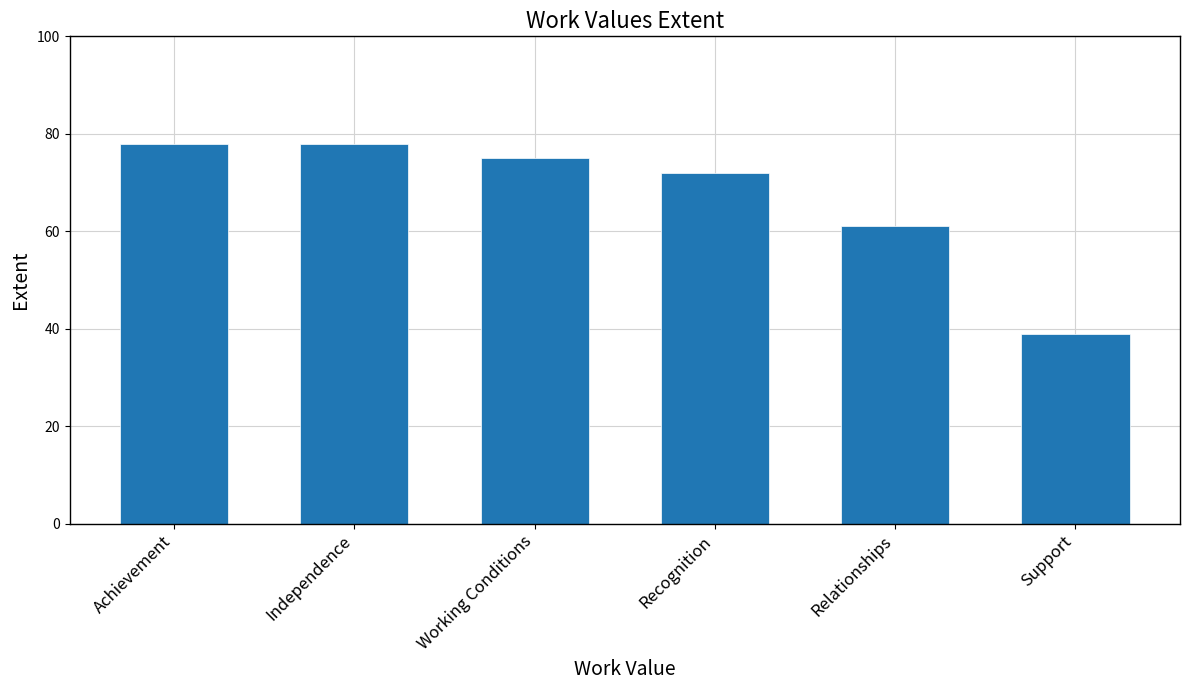

What value does the data have at Working Conditions, to the nearest 10?

80